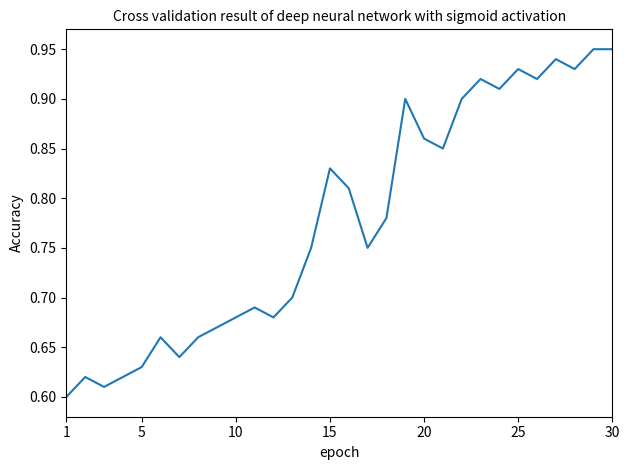

Is this an area chart (filled region under the line)?

No